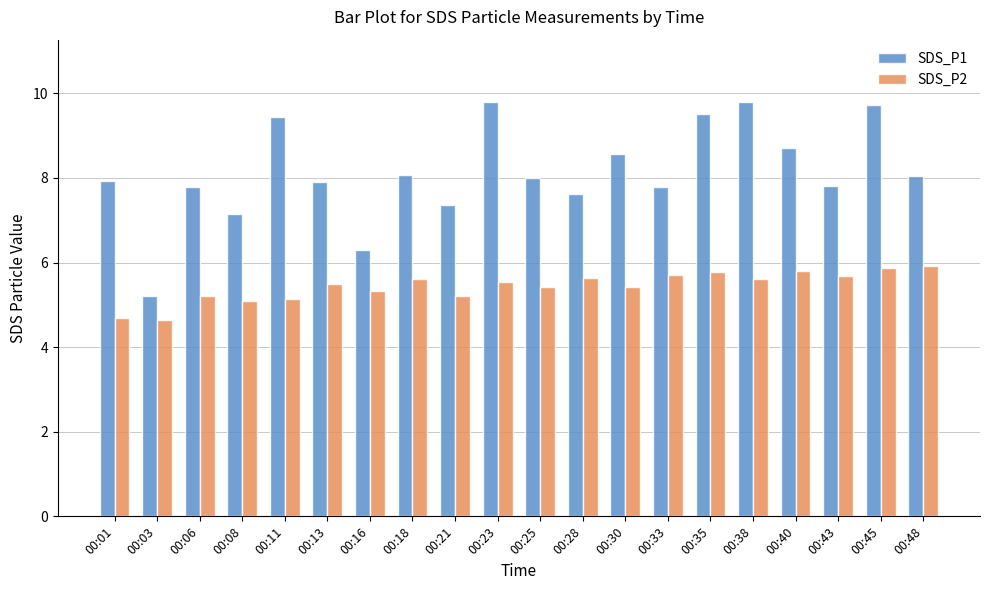

What is the maximum value shown in the chart?

9.8